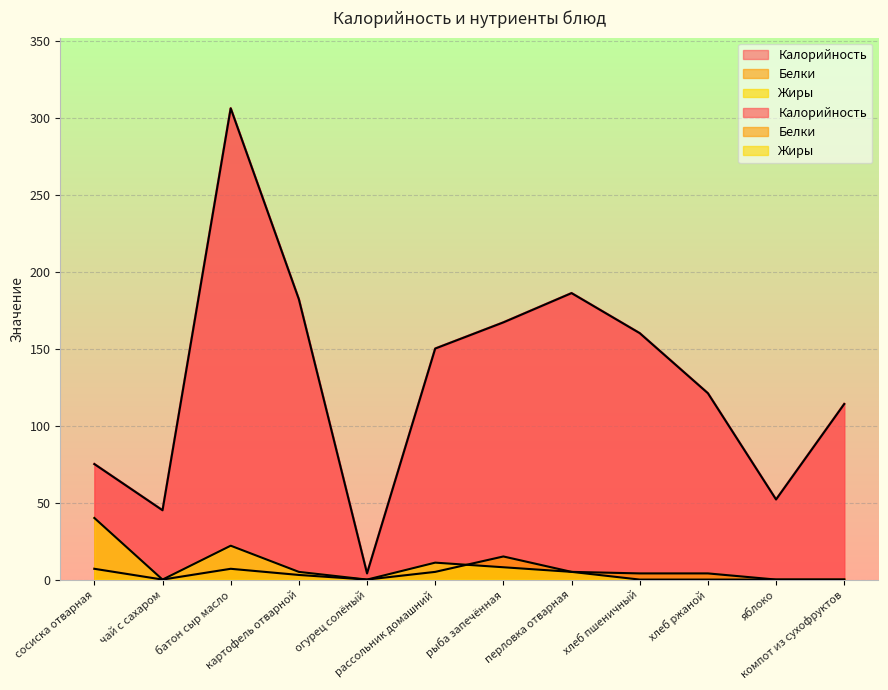

Reading left to right, list all the values displayed in this chart.

Калорийность: сосиска отварная=75	чай с сахаром=45	батон сыр масло=306	картофель отварной=182	огурец солёный=4	рассольник домашний=150	рыба запечённая=167	перловка отварная=186	хлеб пшеничный=160	хлеб ржаной=121	яблоко=52	компот из сухофруктов=114
Белки: сосиска отварная=7	чай с сахаром=0	батон сыр масло=7	картофель отварной=3	огурец солёный=0	рассольник домашний=5	рыба запечённая=15	перловка отварная=5	хлеб пшеничный=4	хлеб ржаной=4	яблоко=0	компот из сухофруктов=0
Жиры: сосиска отварная=40	чай с сахаром=0	батон сыр масло=22	картофель отварной=5	огурец солёный=0	рассольник домашний=11	рыба запечённая=8	перловка отварная=5	хлеб пшеничный=0	хлеб ржаной=0	яблоко=0	компот из сухофруктов=0